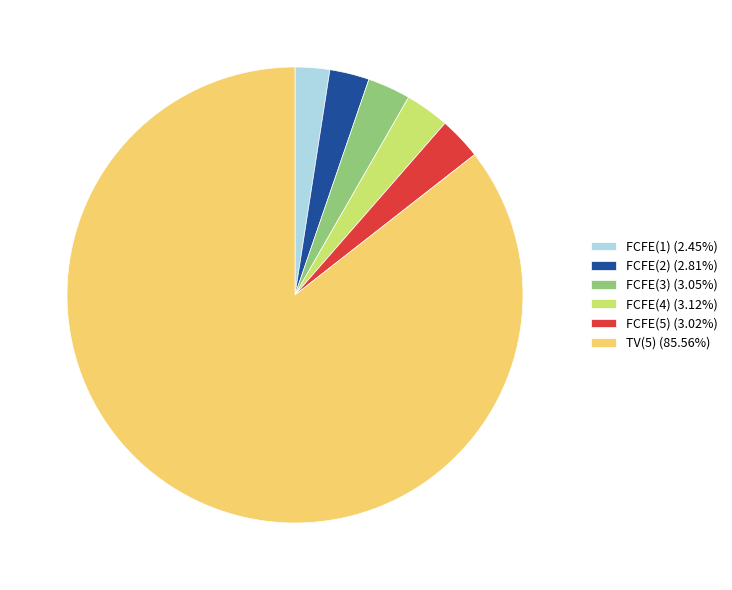

Does TV(5) represent more than half of the total?

Yes